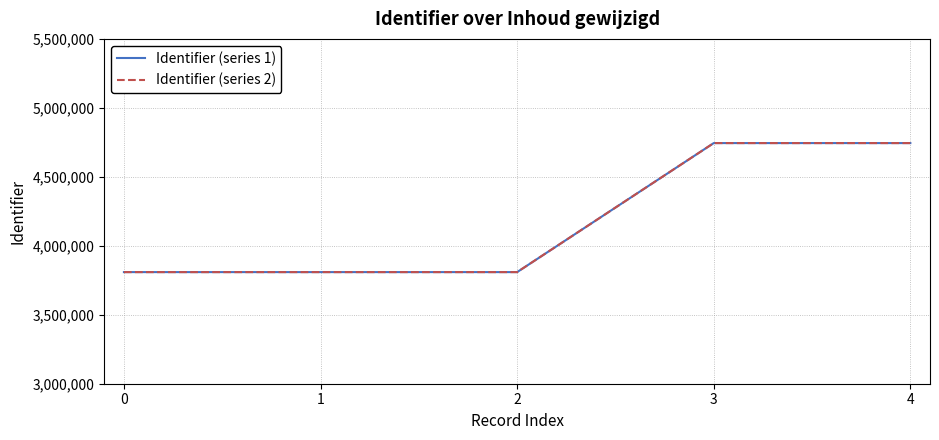

Does the chart have visible grid lines?

Yes